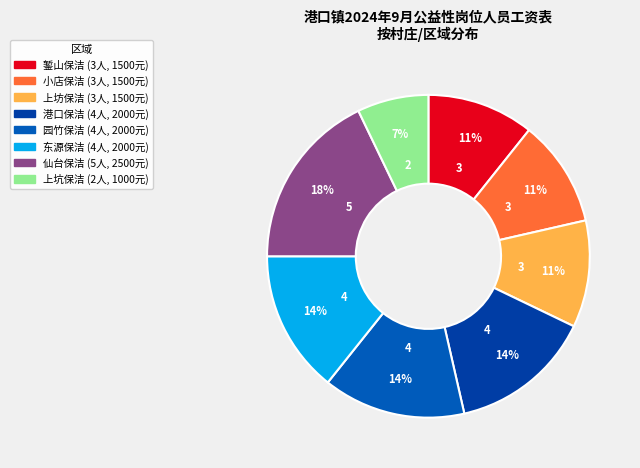

How many slices are in this pie chart?

8